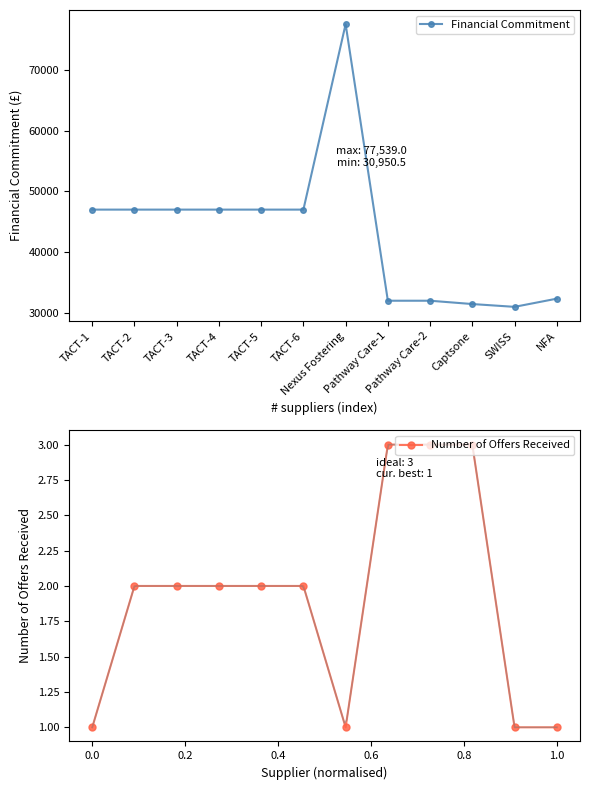

What is the maximum value shown in the chart?

77539.0